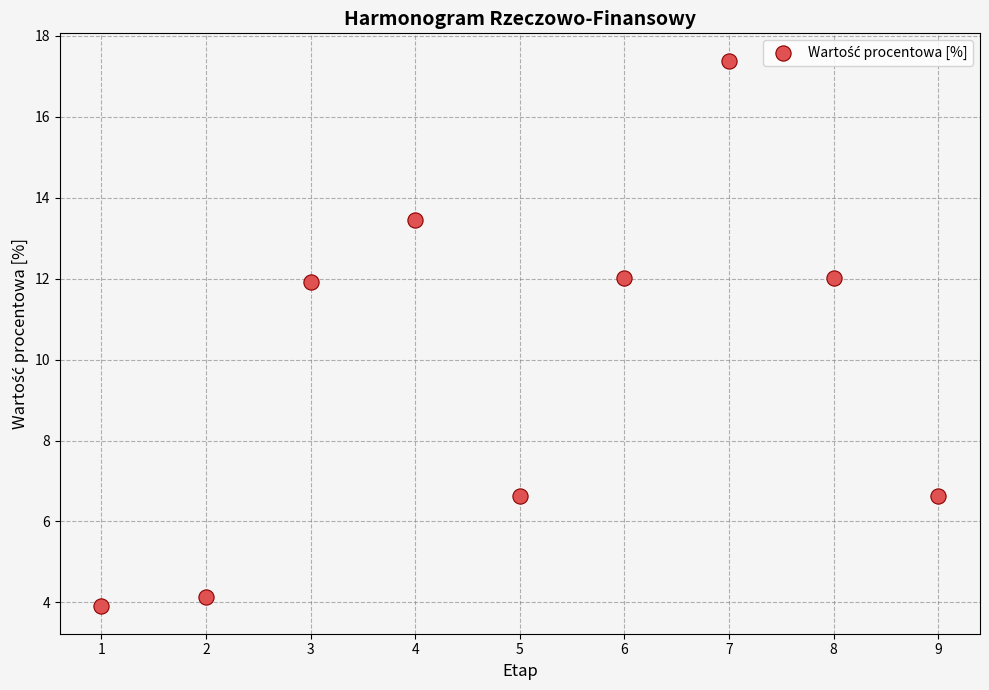

What is the range of X values (max minus min)?

8.0